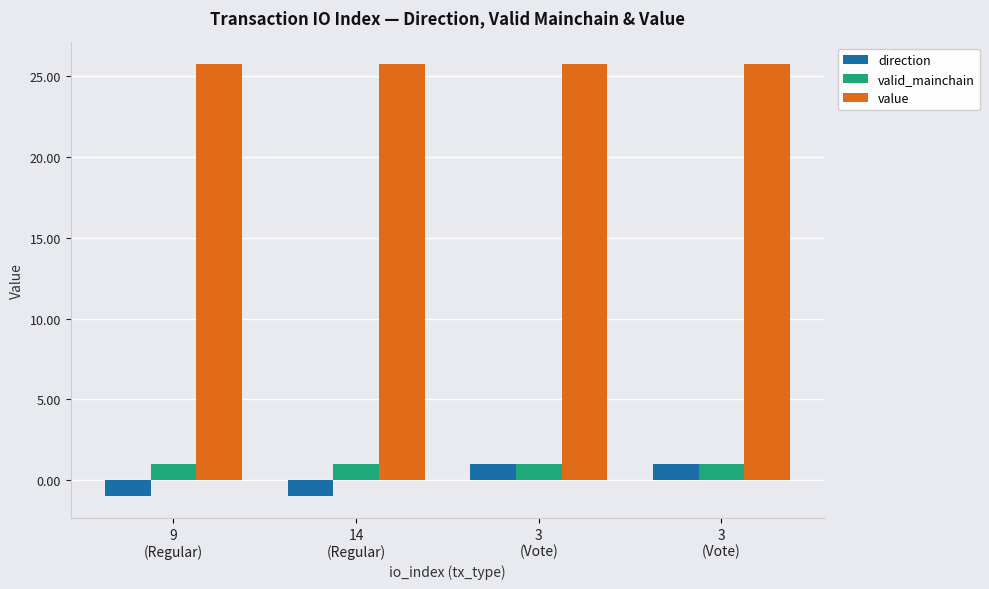

The value series shows 12.2 at 3
(Vote). True or false?

False